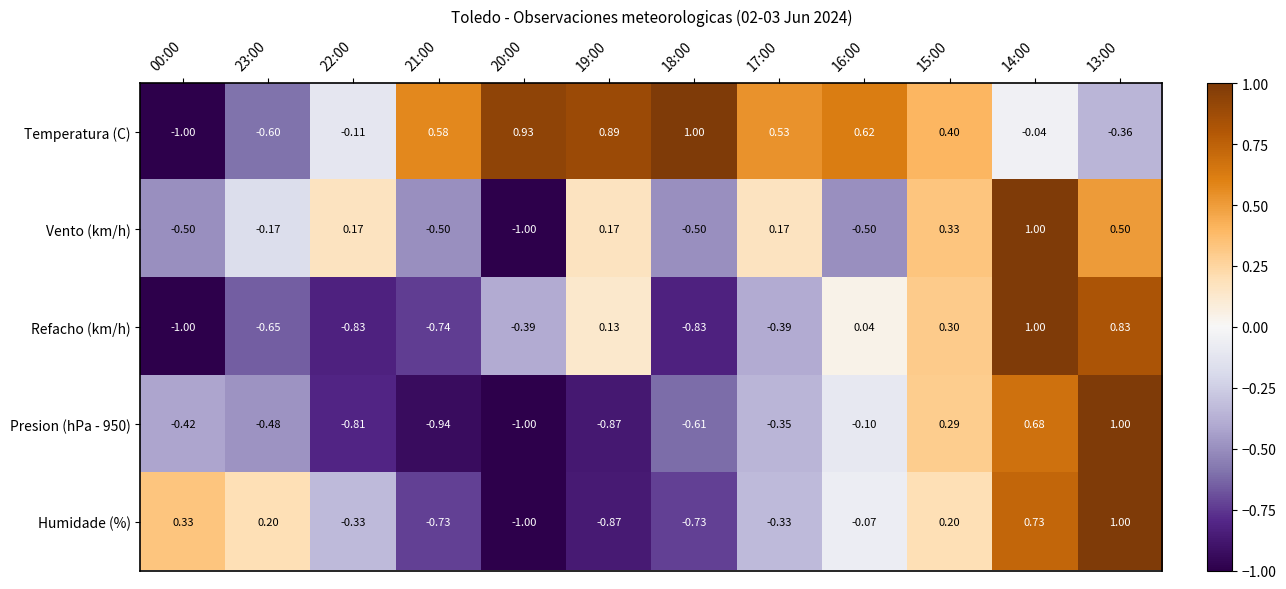

Is the value of Temperatura (C) at 13:00 greater than the value of Presion (hPa - 950) at 15:00?

No